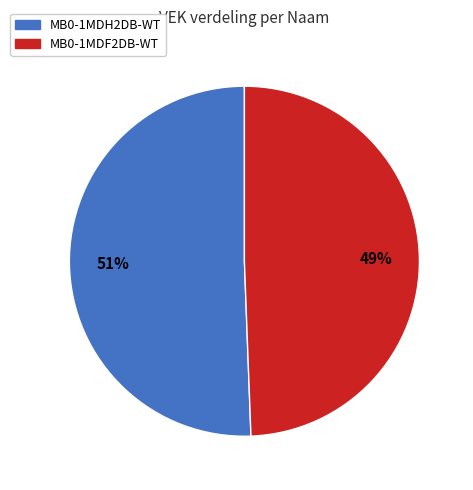

Is there any slice that represents more than half of the pie?

Yes